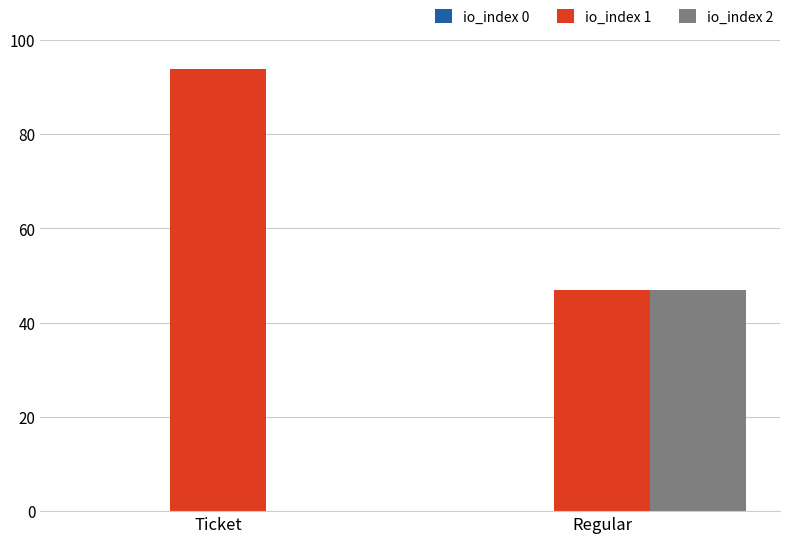

What is the total value across all series at Ticket?

94.0